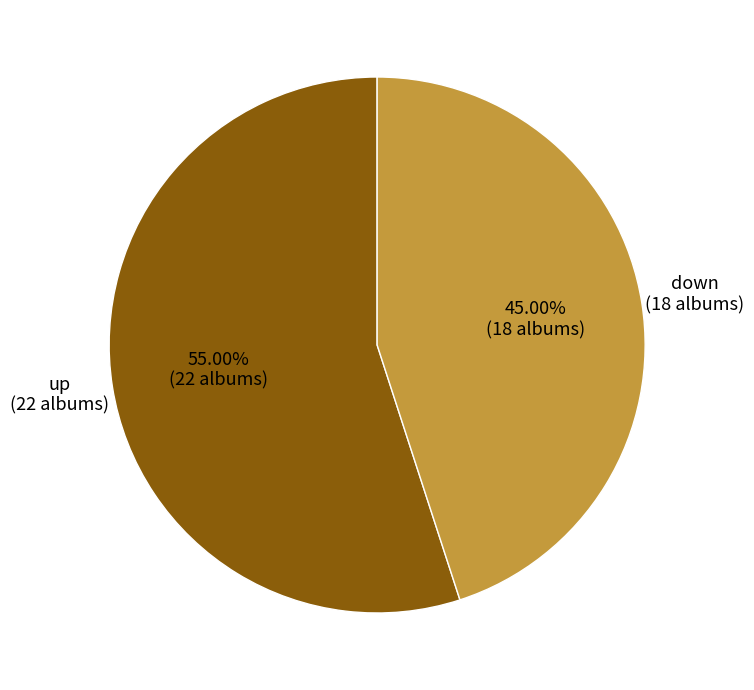

To the nearest percent, what is the difference between the largest and smallest slice percentages?

10%